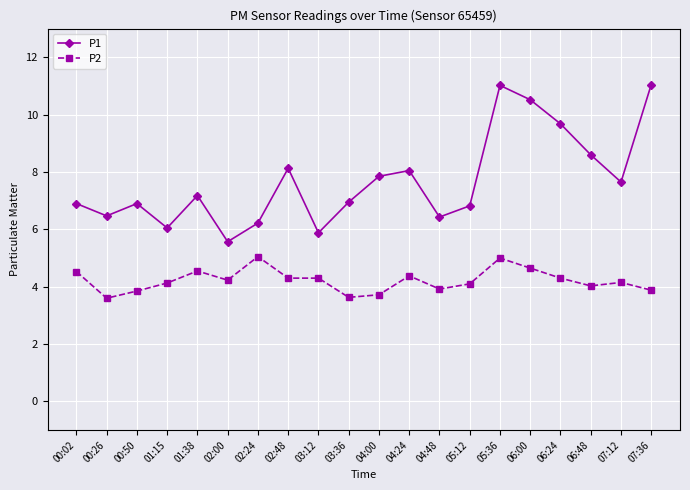

In P1, how many points are lower than both neighbors (excluding endpoints)?

6